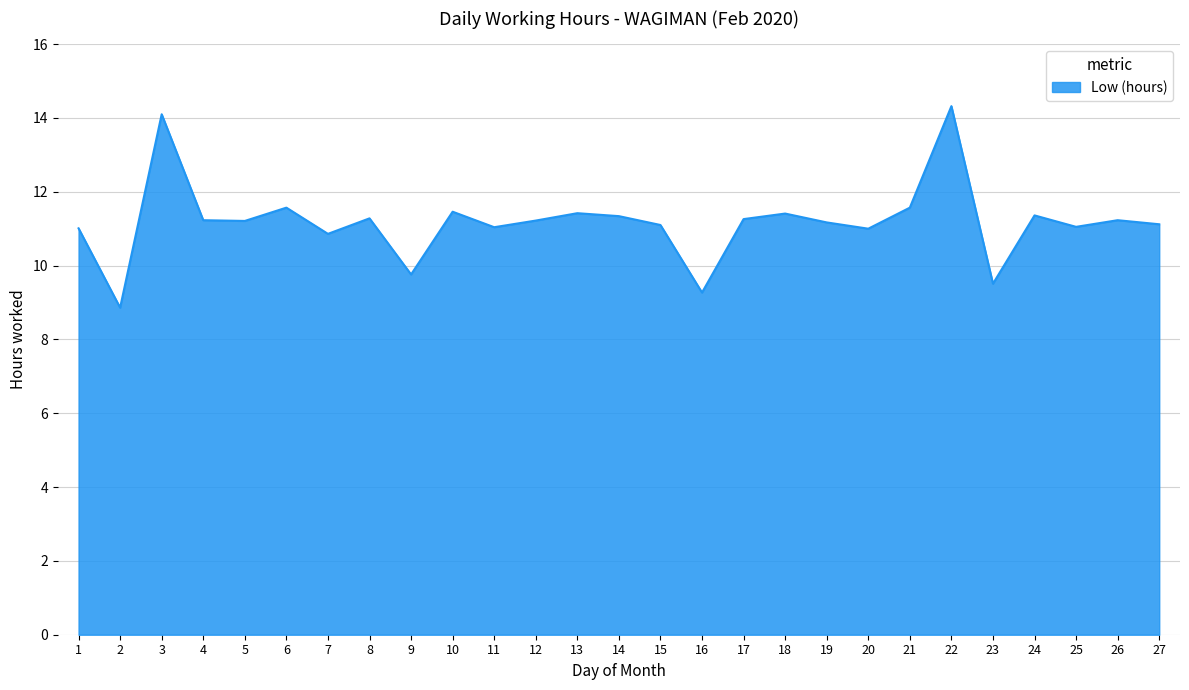

What is the minimum value shown in the chart?

8.9